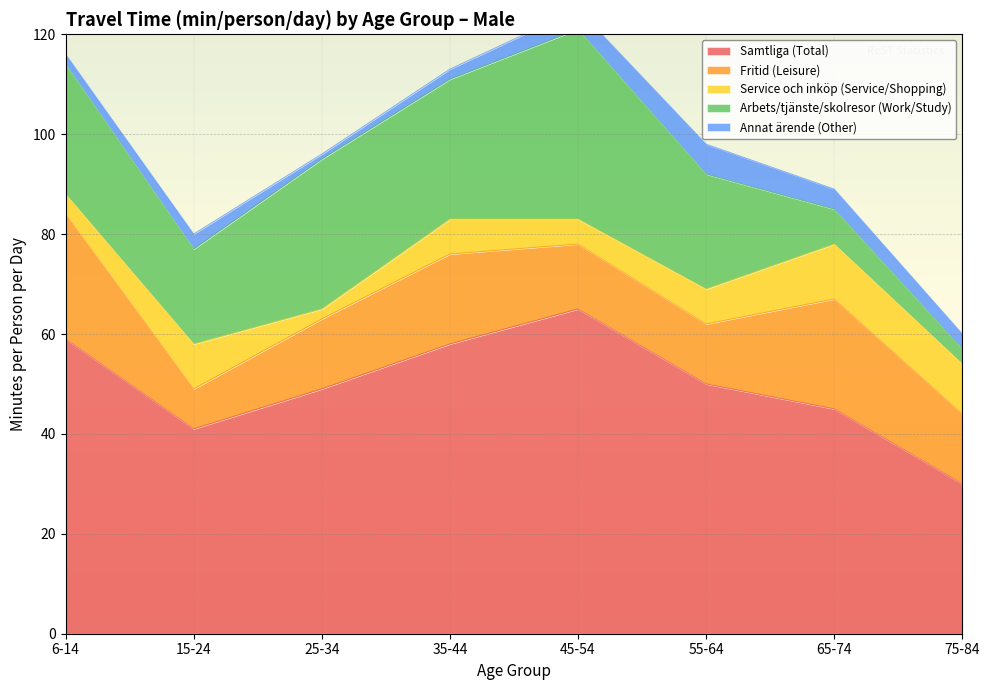

Reading left to right, list all the values displayed in this chart.

Samtliga (Total): 59	41	49	58	65	50	45	30
Fritid (Leisure): 25	8	14	18	13	12	22	14
Service och inköp (Service/Shopping): 4	9	2	7	5	7	11	10
Arbets/tjänste/skolresor (Work/Study): 26	19	30	28	38	23	7	3
Annat ärende (Other): 2	3	1	2	4	6	4	3